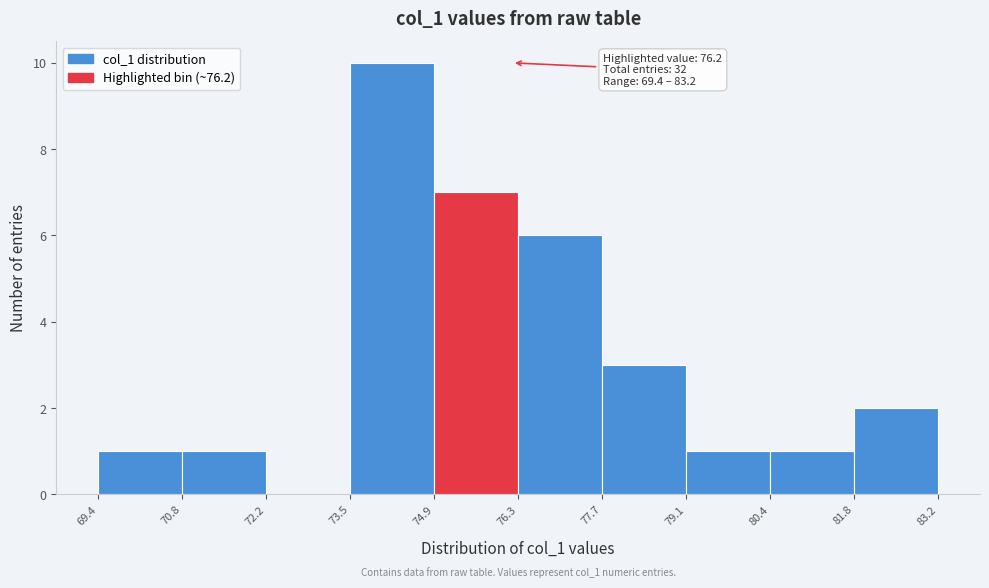

Over which range of the x-axis is the bar tallest?

73.5 to 74.9